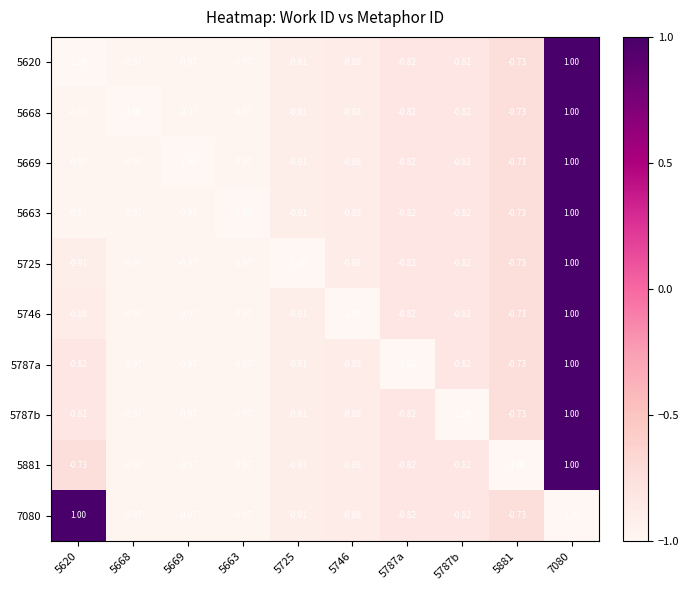

Is the value of 5725 at 5620 greater than the value of 5881 at 5663?

Yes